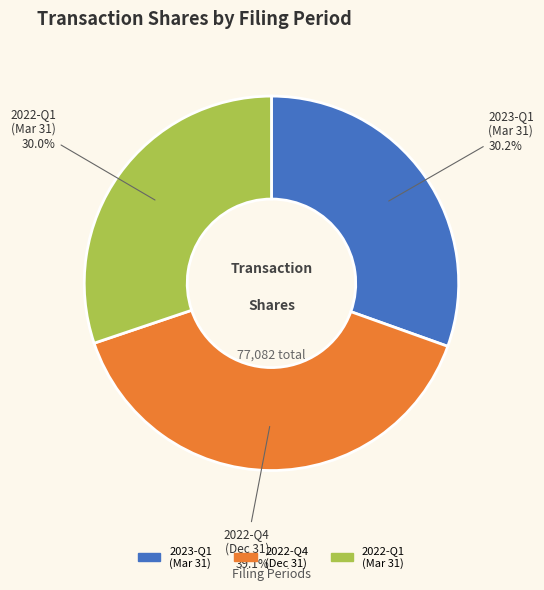

How many segments does this pie chart have?

3